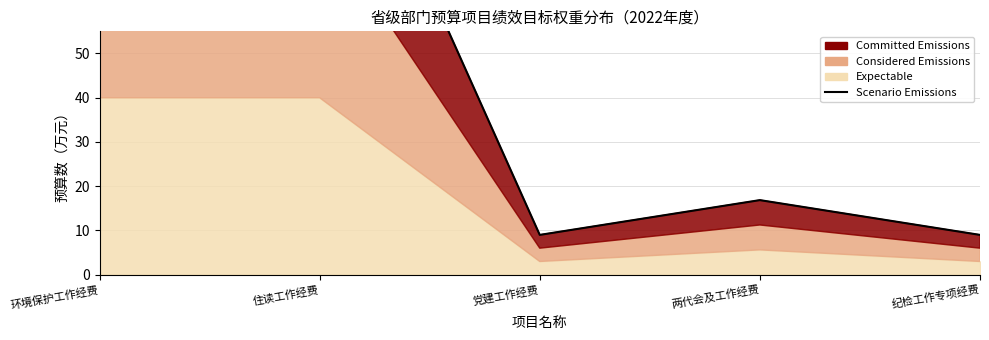

What is the minimum value shown in the chart?

9.0